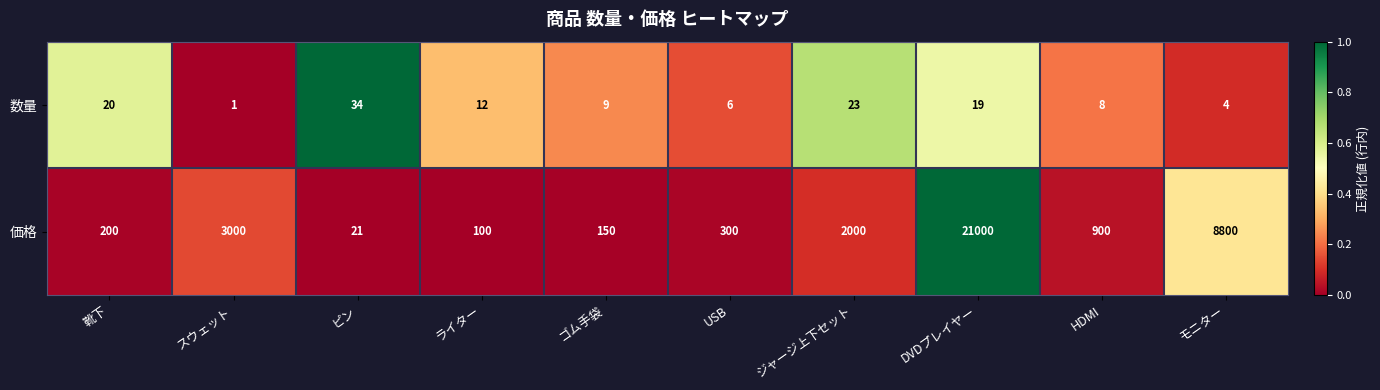

What is the sum of all 価格 values?

36471